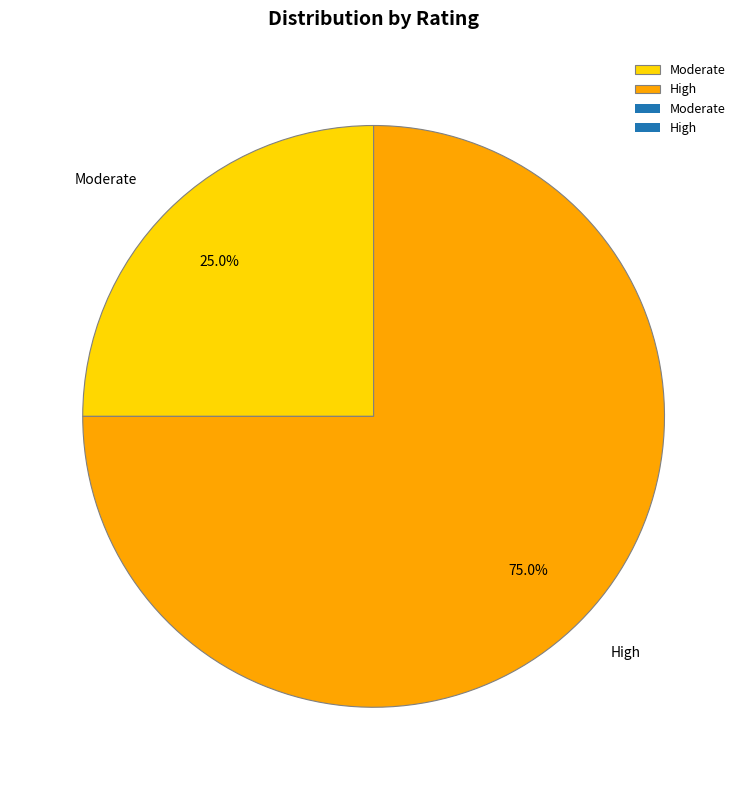

To the nearest percent, what is the difference between the largest and smallest slice percentages?

50%